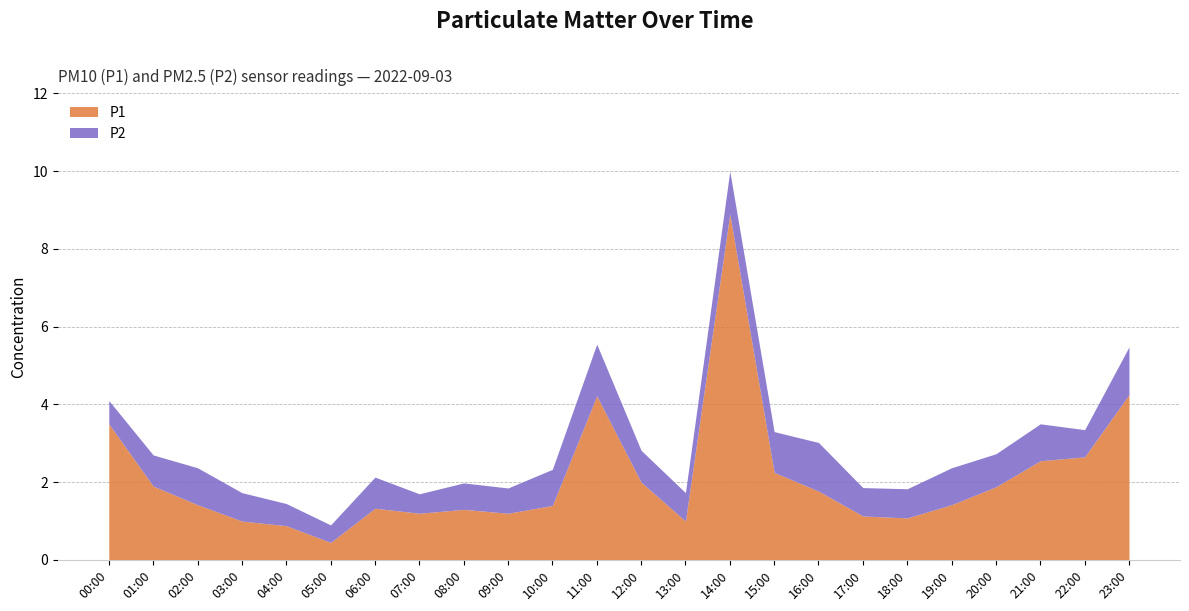

True or false: P2 and P1 cross at least once.

False